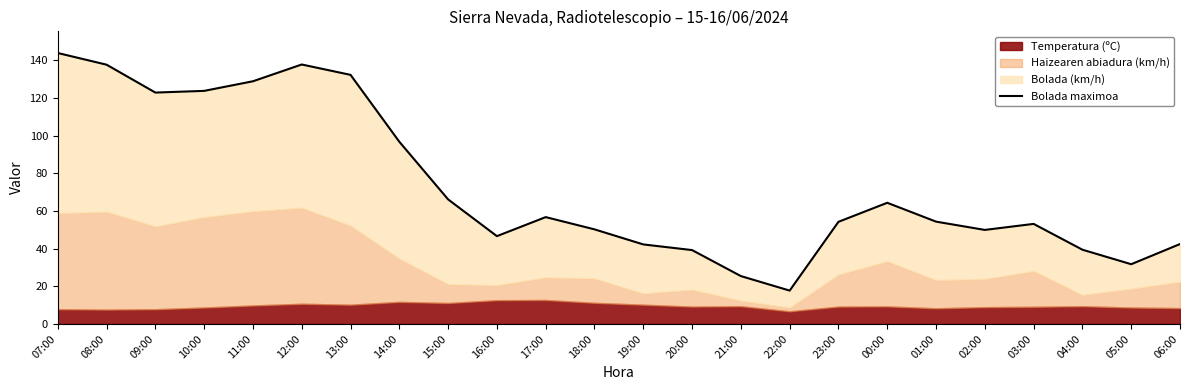

True or false: the data has more than 0 interior local peaks.

True